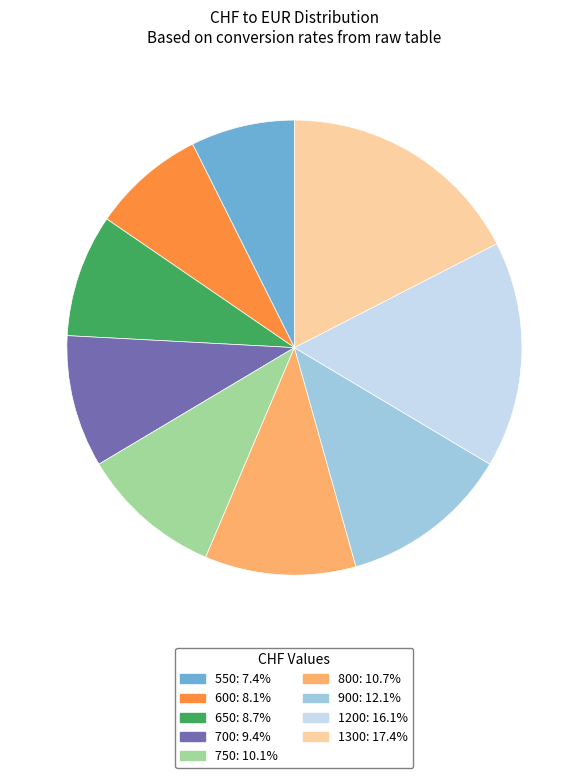

What is the ratio of the value at 750 to the value at 1300?

0.6